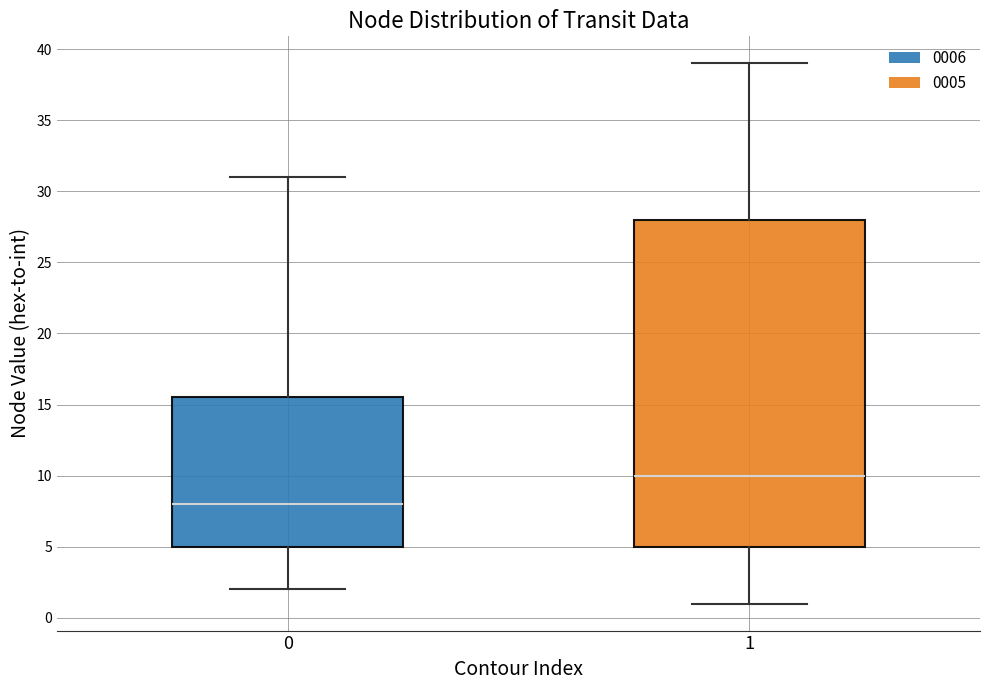

Comparing the boxes themselves (not the whiskers), which one is the tallest?

1